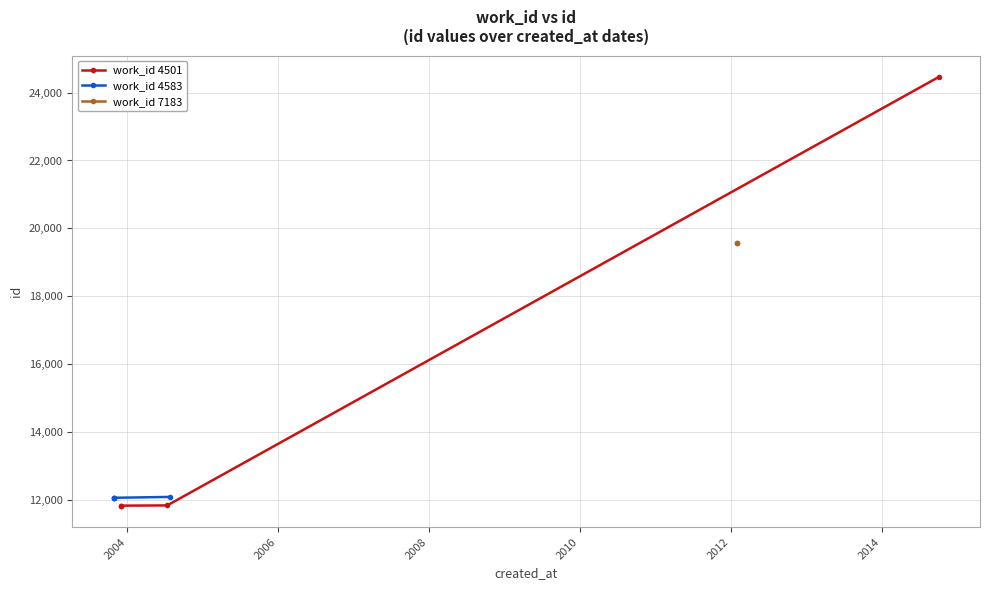

What is the value of the work_id 4501 point at the 1st from the left?

11829